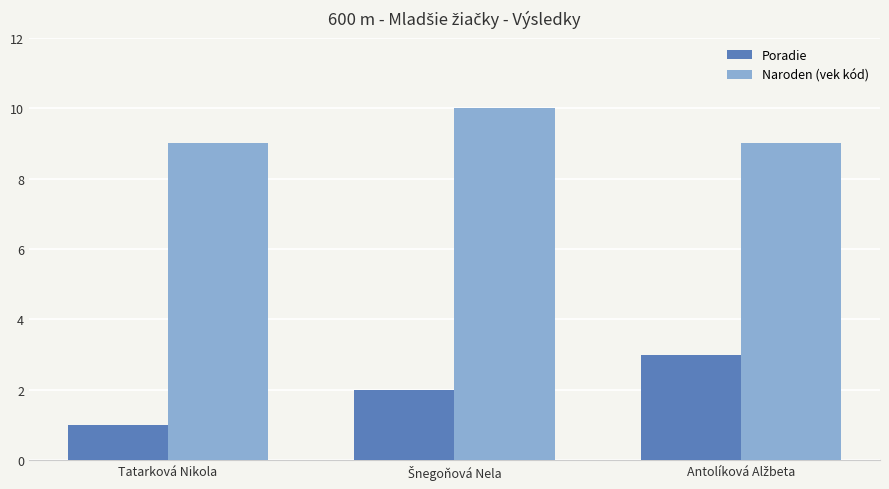

Is the value of Naroden (vek kód) at Tatarková Nikola greater than the value of Poradie at Tatarková Nikola?

Yes